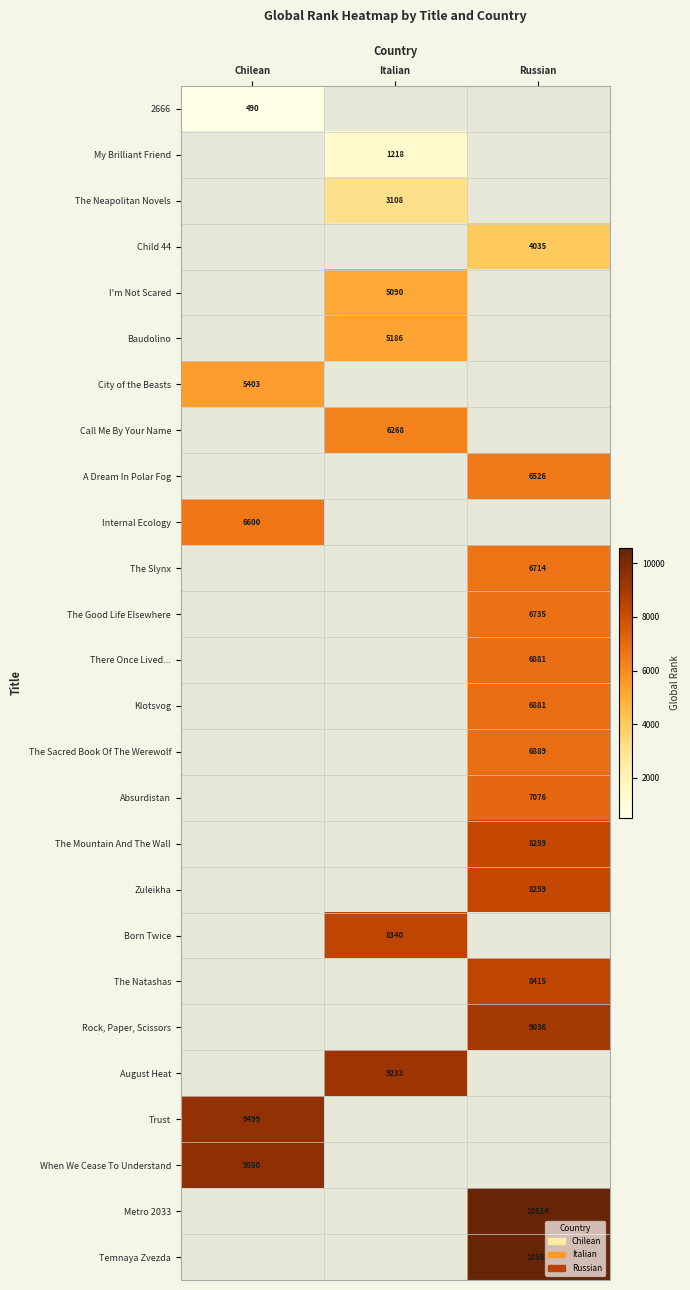

Is it true that The Natashas equals 13926 at Russian?

False